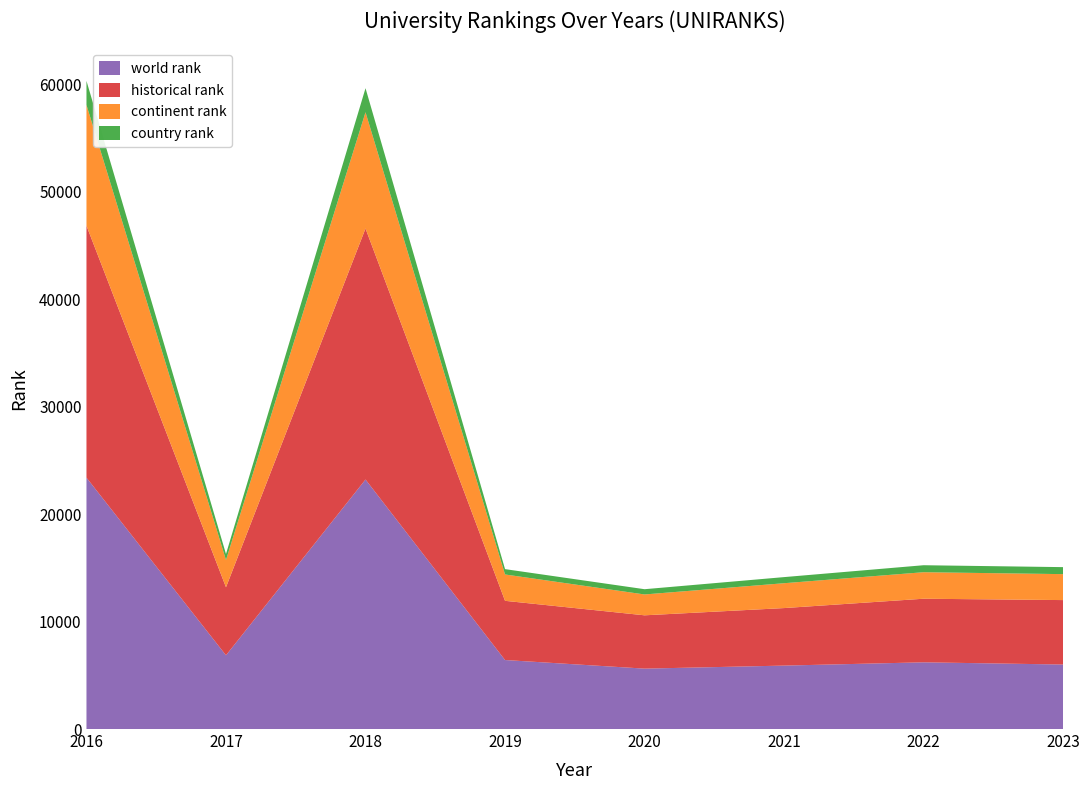

Reading left to right, list all the values displayed in this chart.

world rank: 23397	6863	23223	6423	5622	5904	6209	6003
continent rank: 11239	2536	10820	2453	1941	2314	2468	2416
country rank: 2239	555	2237	497	489	568	650	651
historical rank: 23451	6334	23364	5510	4962	5354	5919	5998